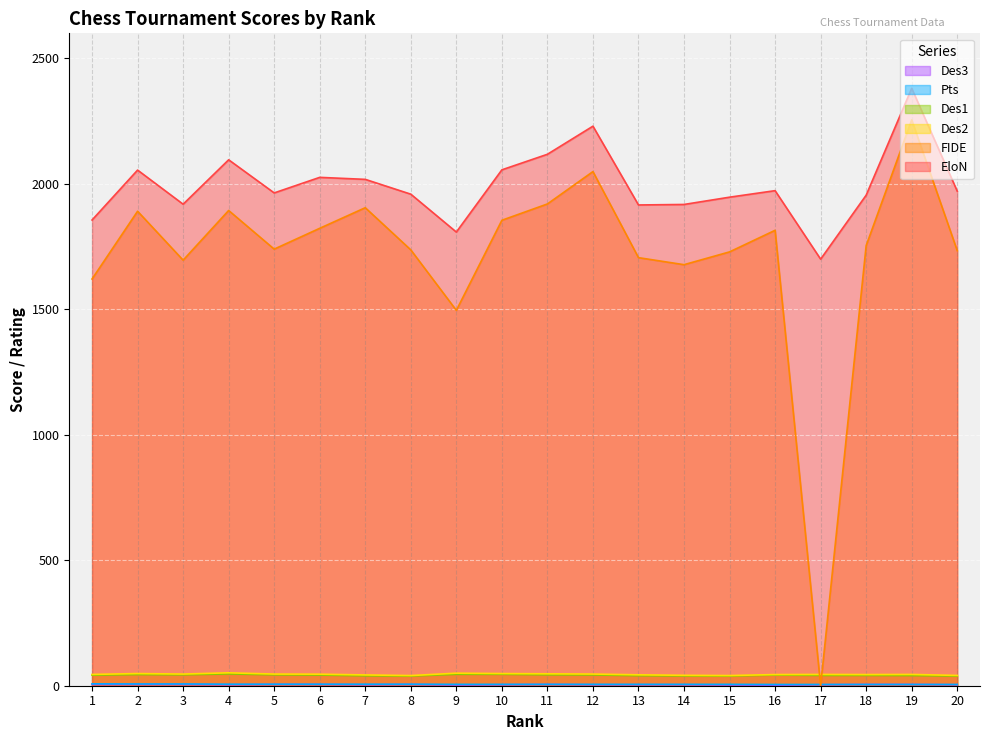

Between 16 and 8, which is larger?

16